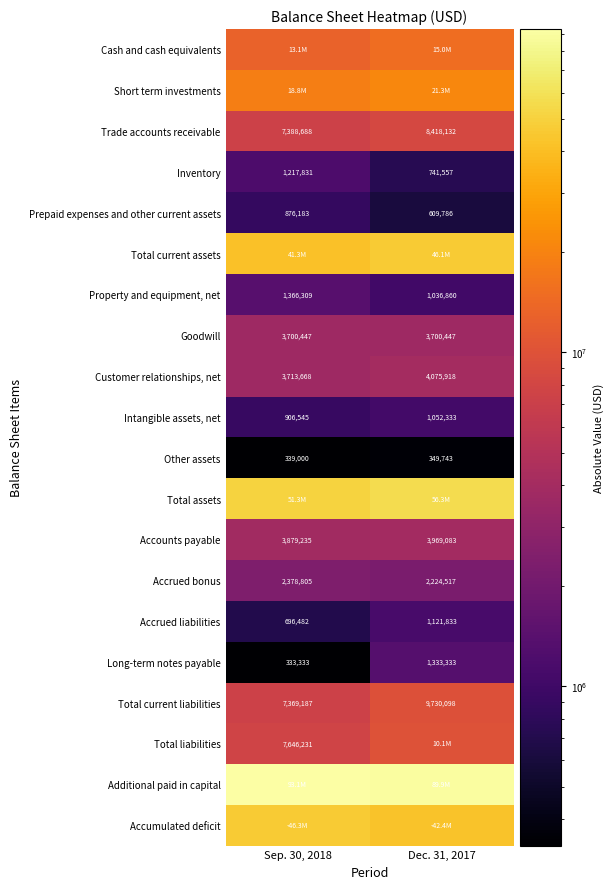

Is the value of Intangible assets, net at Dec. 31, 2017 greater than the value of Total liabilities at Sep. 30, 2018?

No